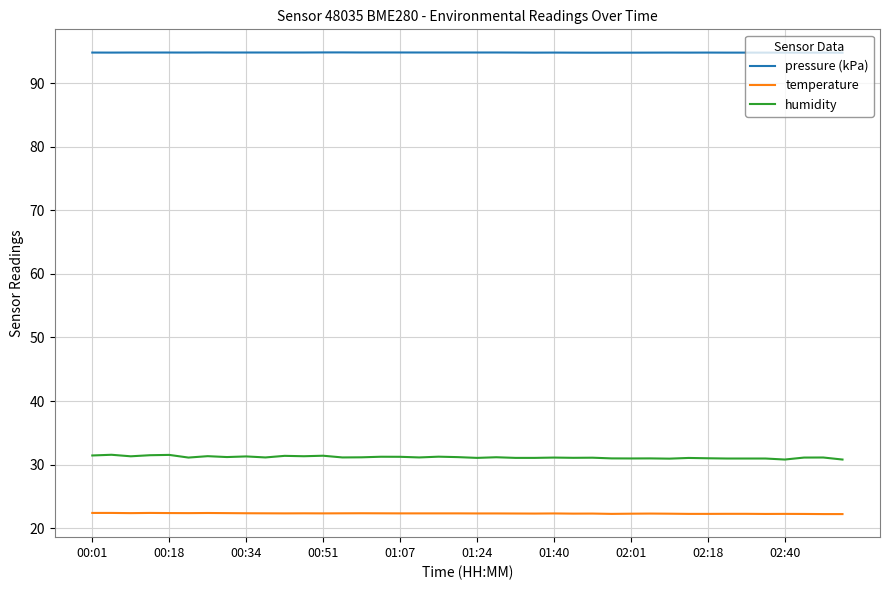

How many lines are shown in the chart?

3